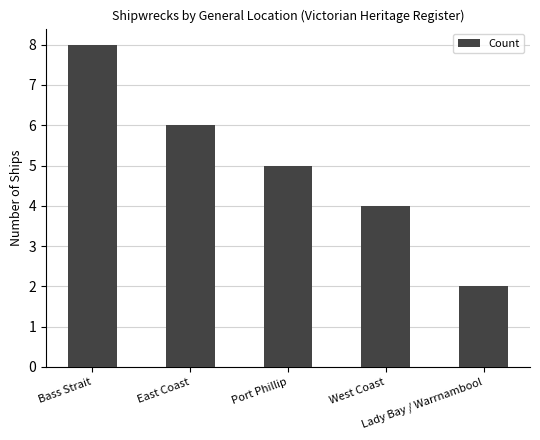

The chart shows a value of 5 at Port Phillip. True or false?

True